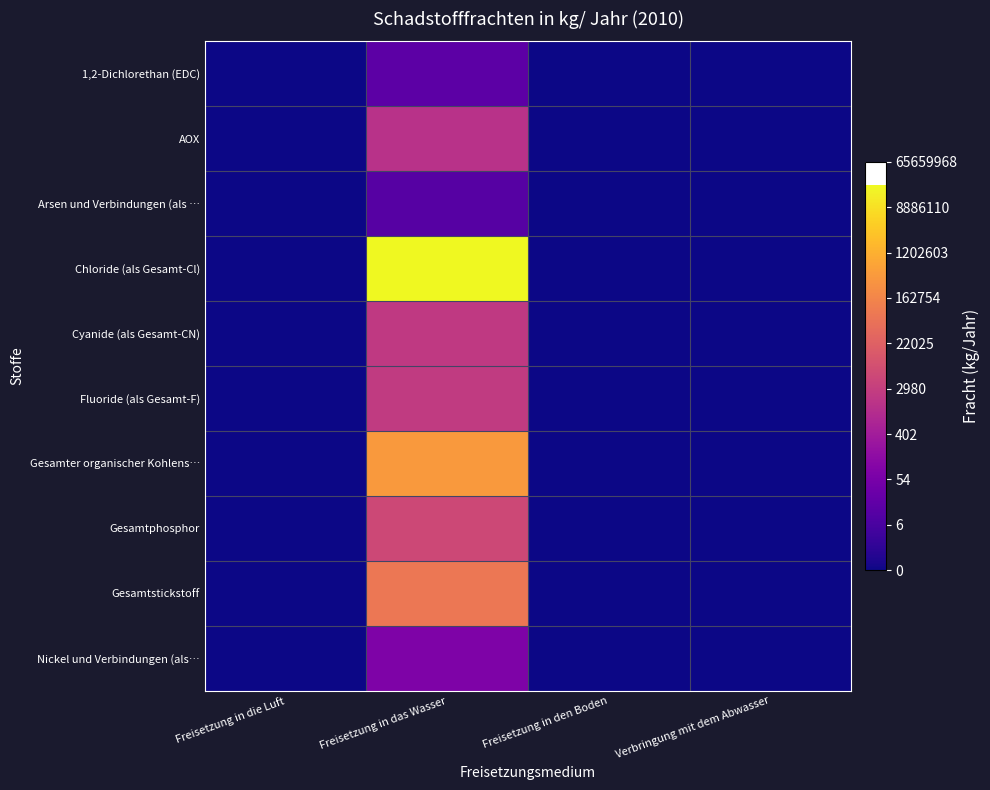

Between Freisetzung in das Wasser and Freisetzung in den Boden, which series saw the biggest shift?

Chloride (als Gesamt-Cl)